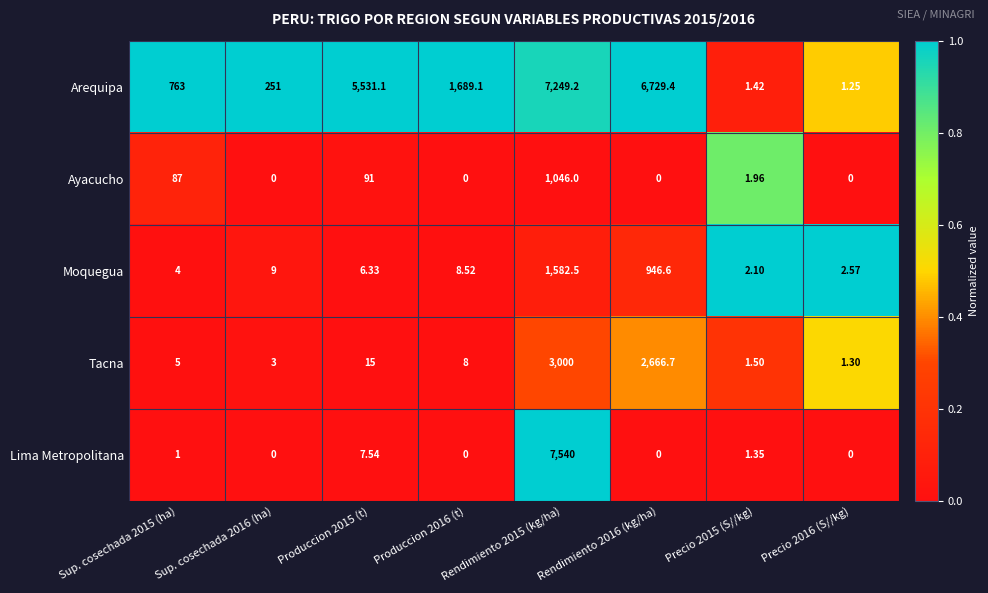

Which series has the widest spread of values?

Lima Metropolitana